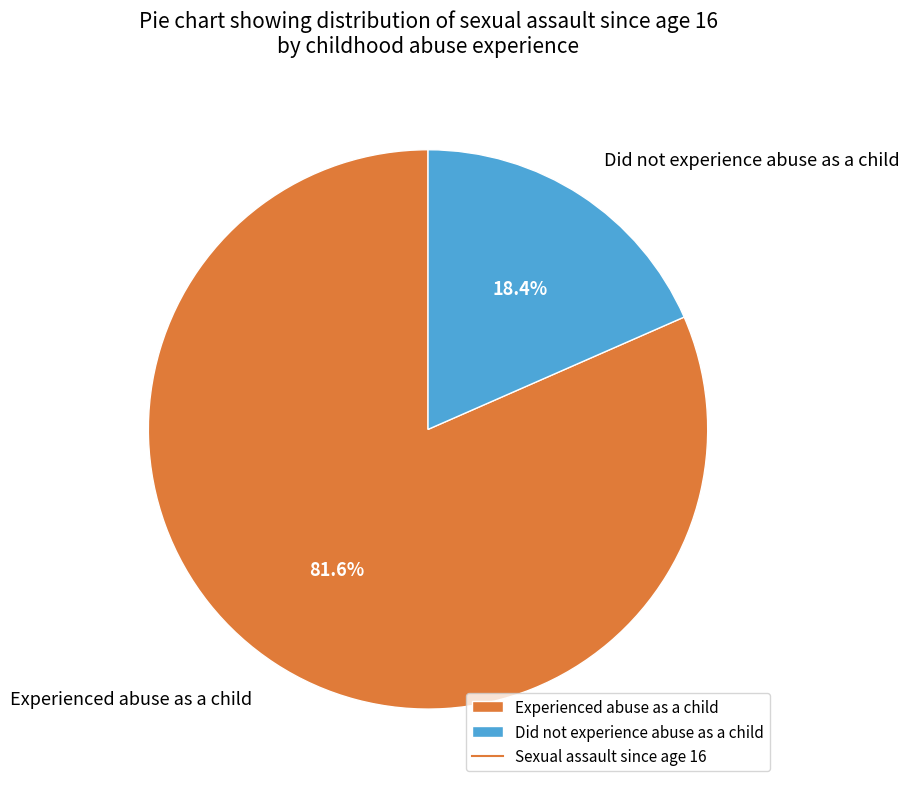

To the nearest percent, what is the average slice percentage?

50%